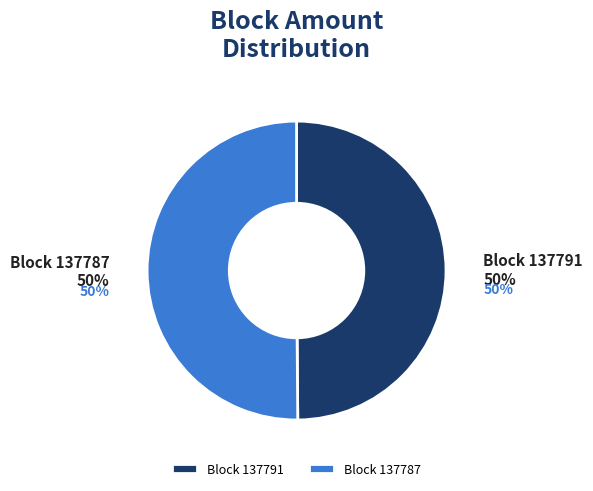

Count the number of slices in the pie.

2